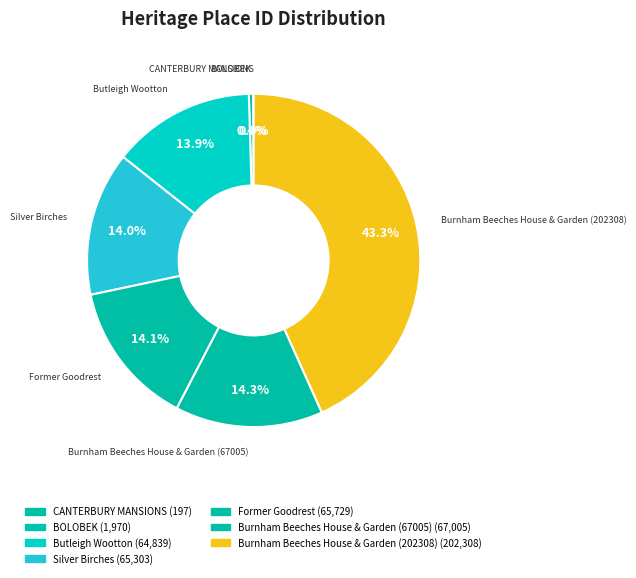

What percentage do Burnham Beeches House & Garden (202308) and Silver Birches together represent?

57.3%